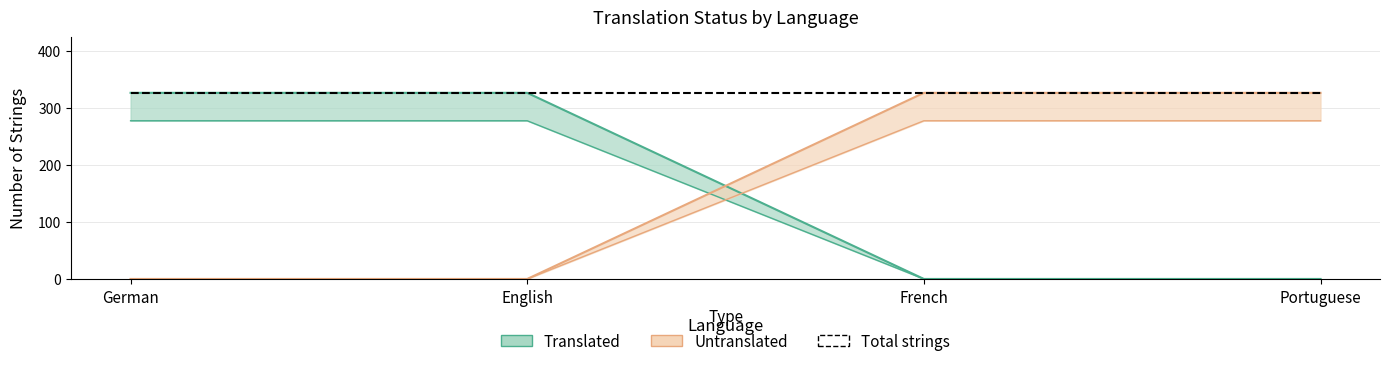

What is the spread (max minus min) of values at English?

277.1